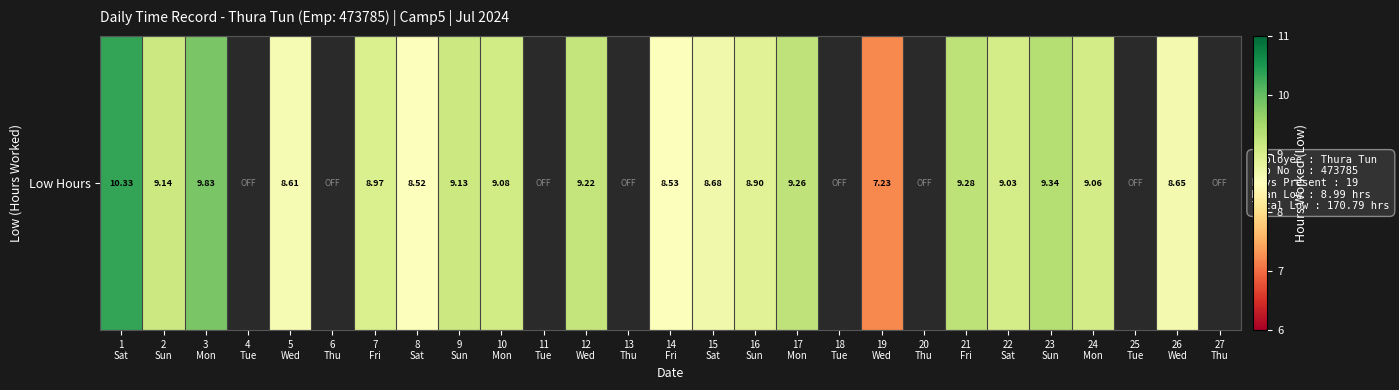

How many series are shown in this chart?

1